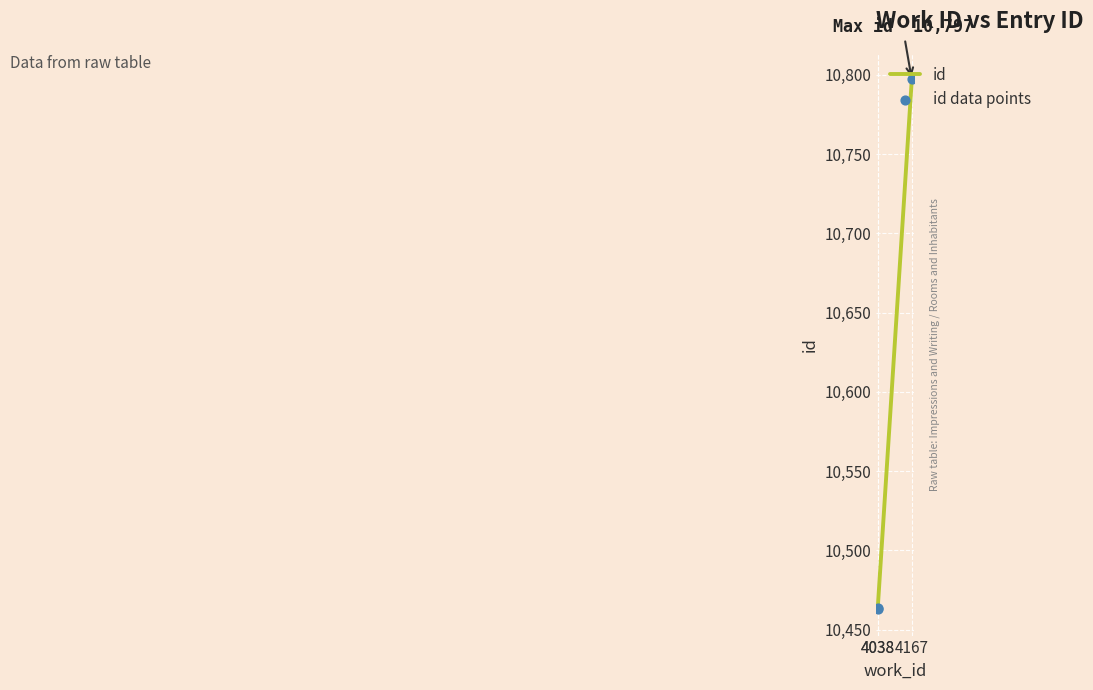

At how many categories does at least one series exceed 10747?

1